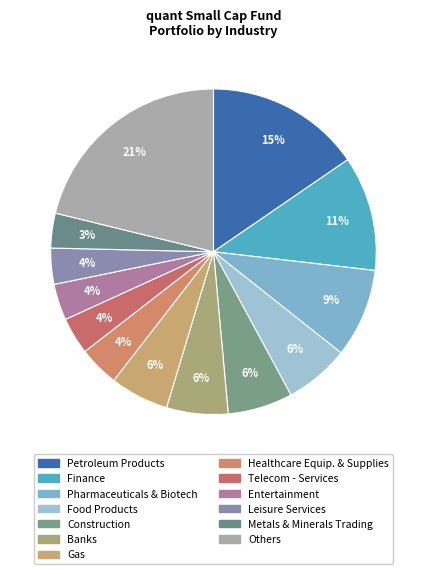

Count the number of slices in the pie.

13